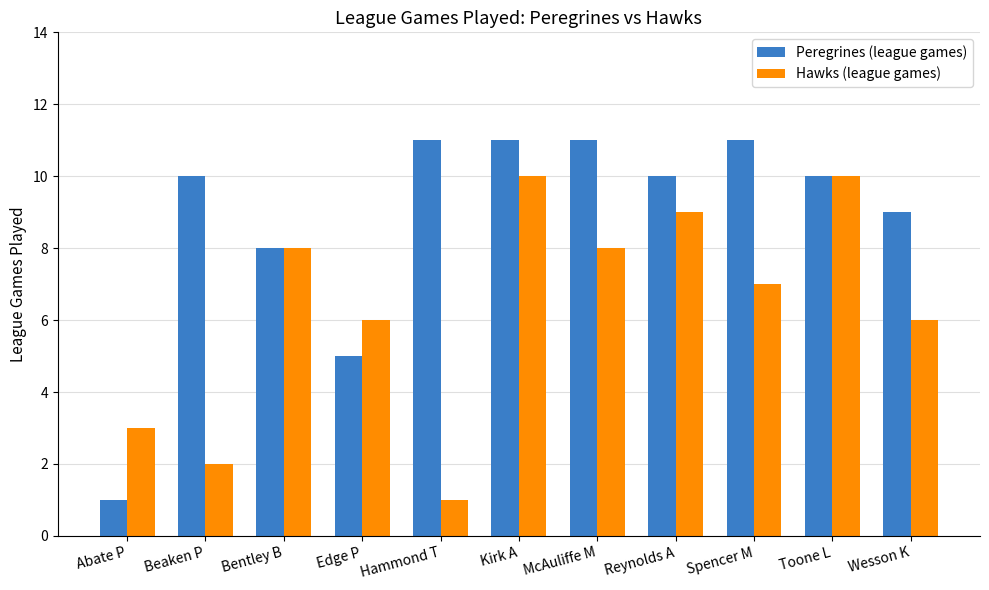

Is the value of Hawks (league games) at Kirk A greater than the value of Peregrines (league games) at Edge P?

Yes